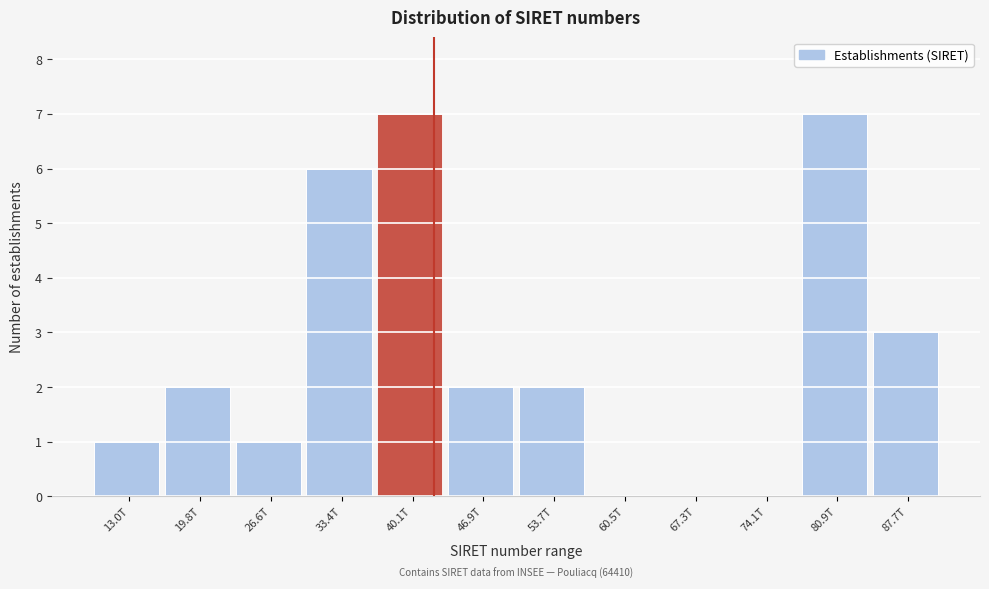

Reading left to right, extract all data points from this chart.

13.0T=1	19.8T=2	26.6T=1	33.4T=6	40.1T=7	46.9T=2	53.7T=2	60.5T=0	67.3T=0	74.1T=0	80.9T=7	87.7T=3